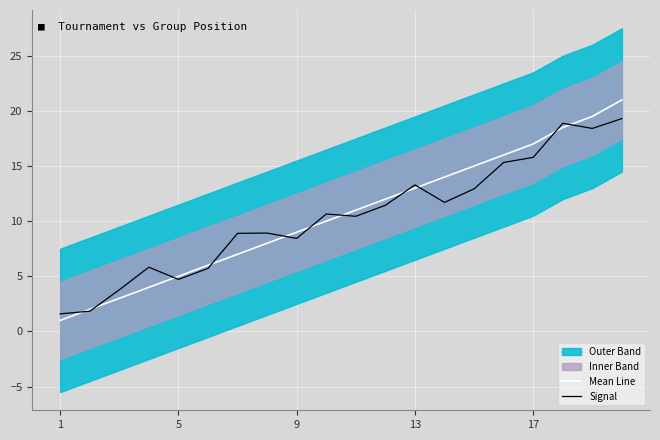

Which series has the largest range (max minus min)?

Mean Line